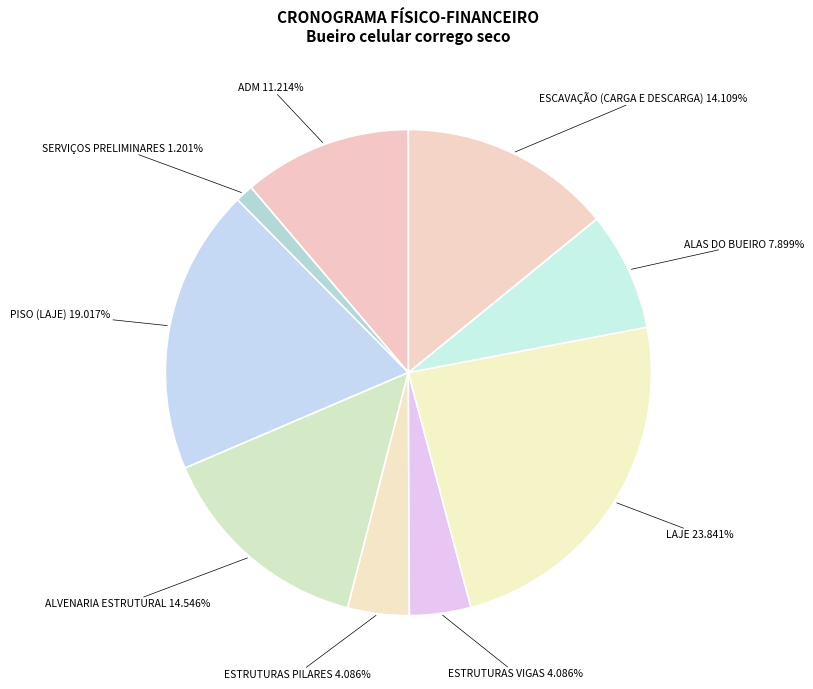

What is the largest slice in the pie chart?

LAJE